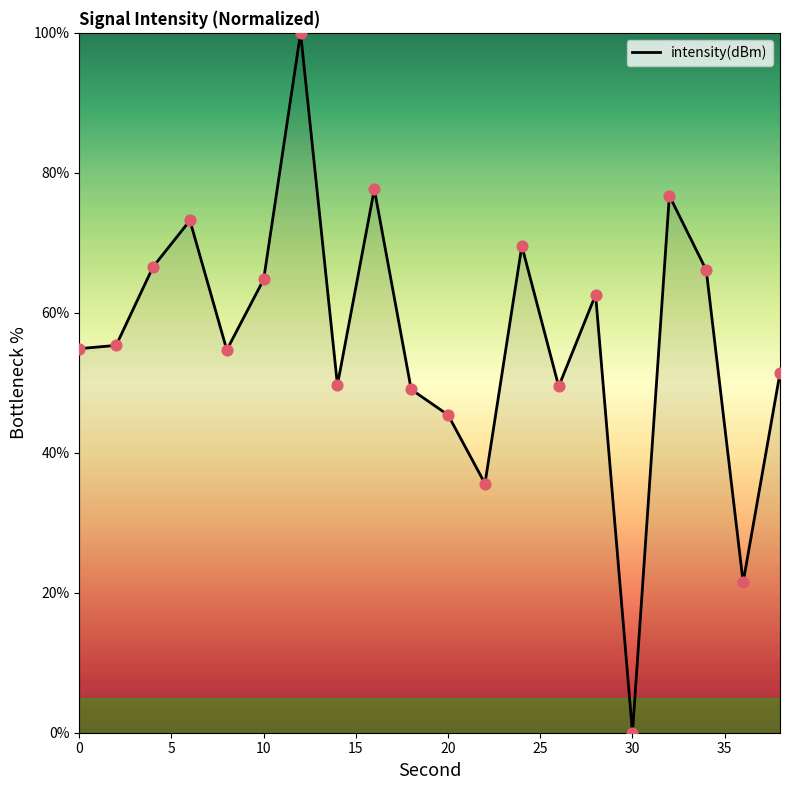

What is the difference between the maximum and minimum values?

100.0